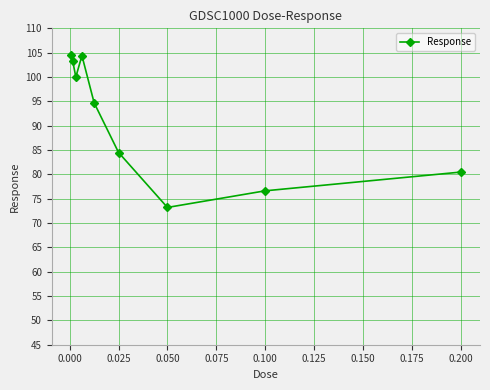

What is the difference between the maximum and minimum values?

31.2